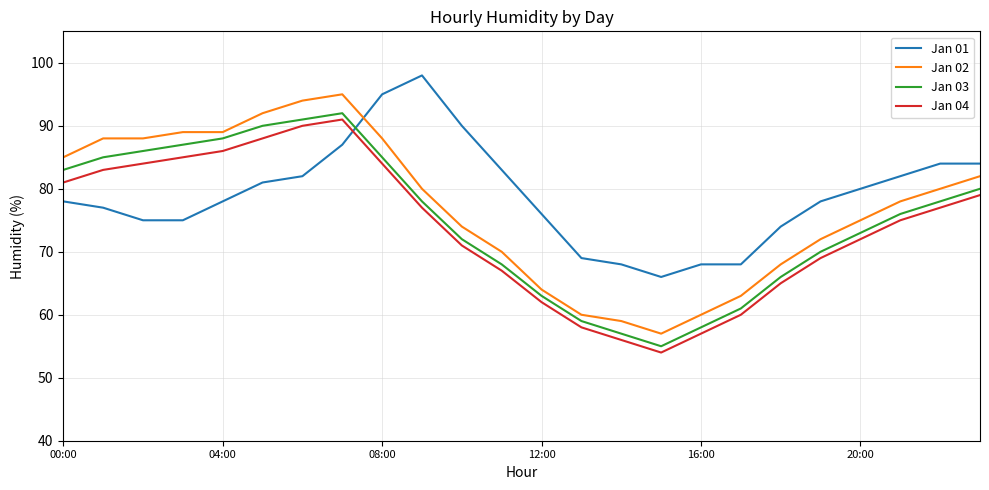

What is the difference between the maximum and minimum values in the Jan 02 series?

38